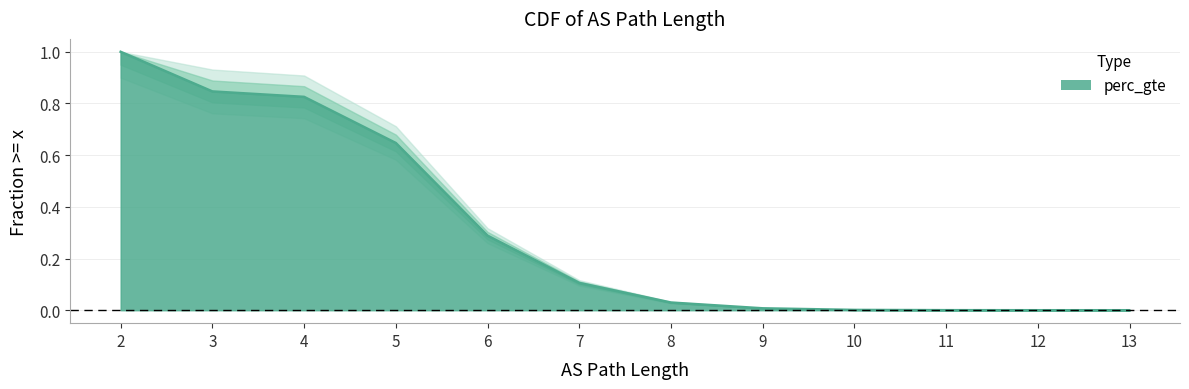

What is the value of the 5th point from the left?

0.3